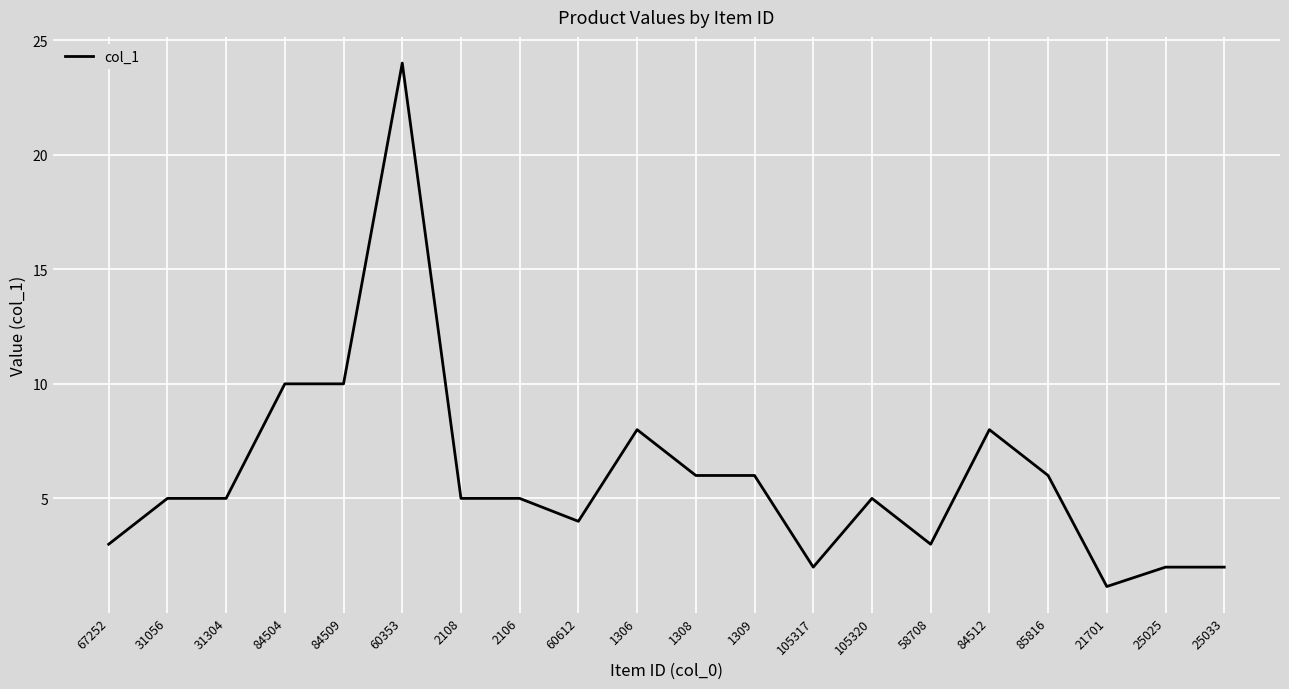

Which has a higher value, 105317 or 85816?

85816